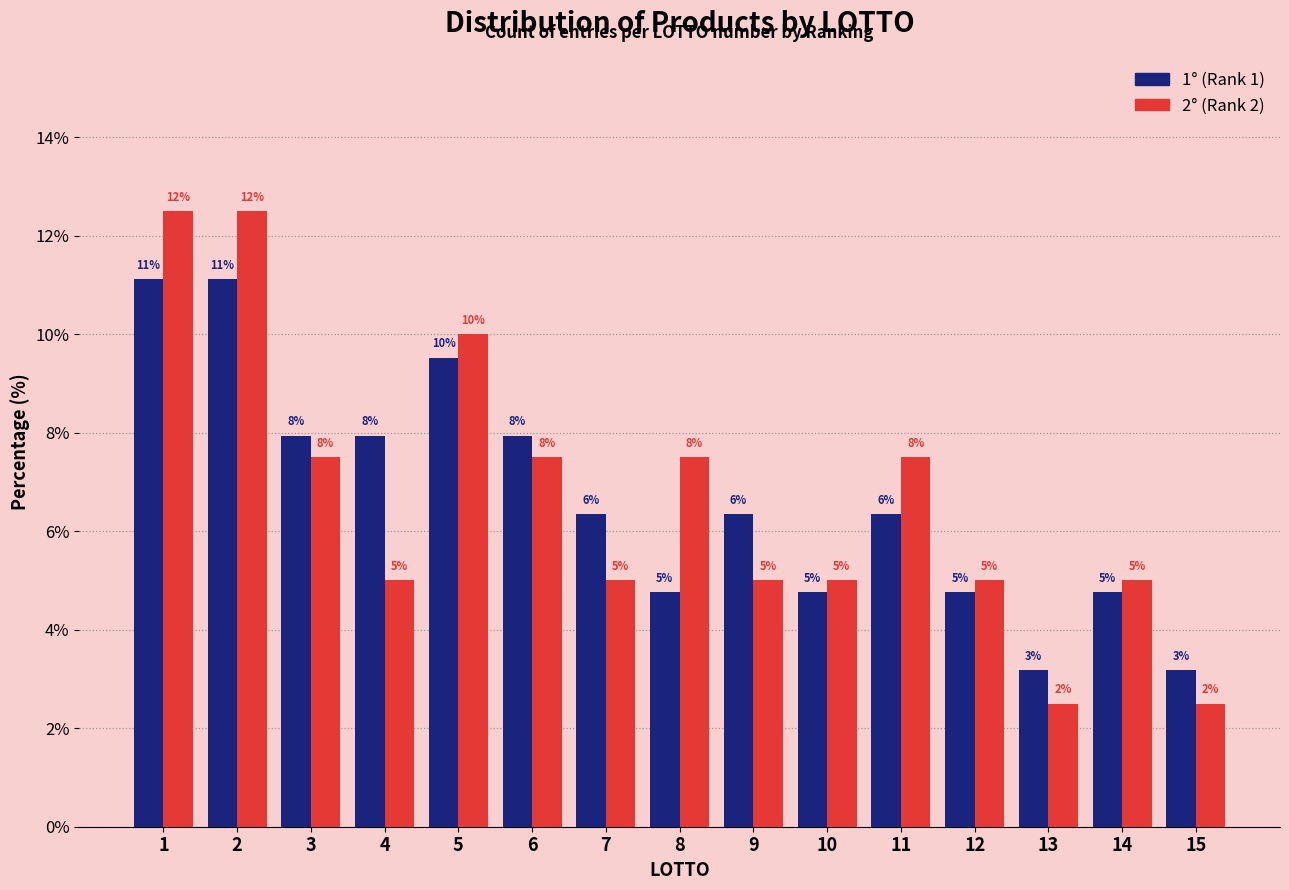

Are the bars grouped side by side (vs. stacked)?

Yes